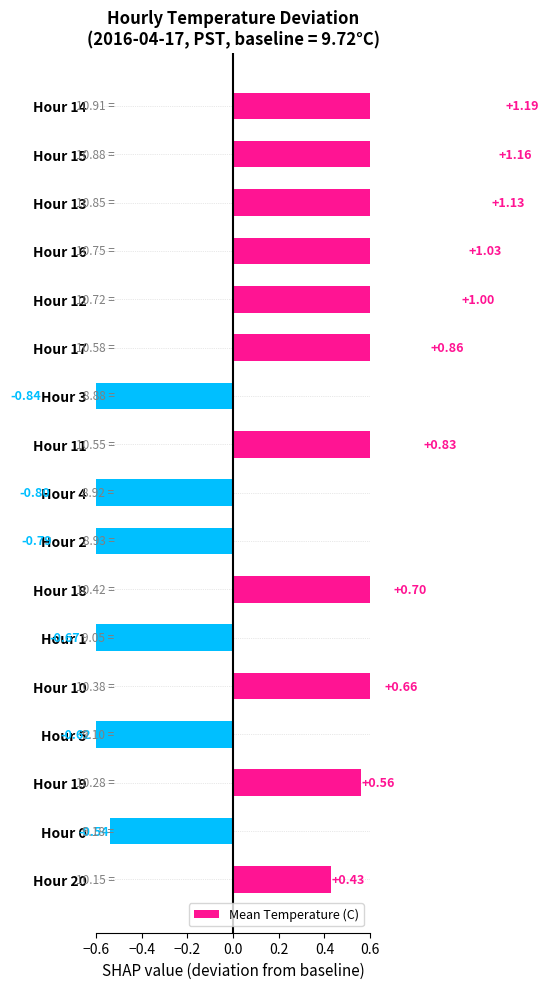

Is it true that the value at Hour 11 is 1.3?

False